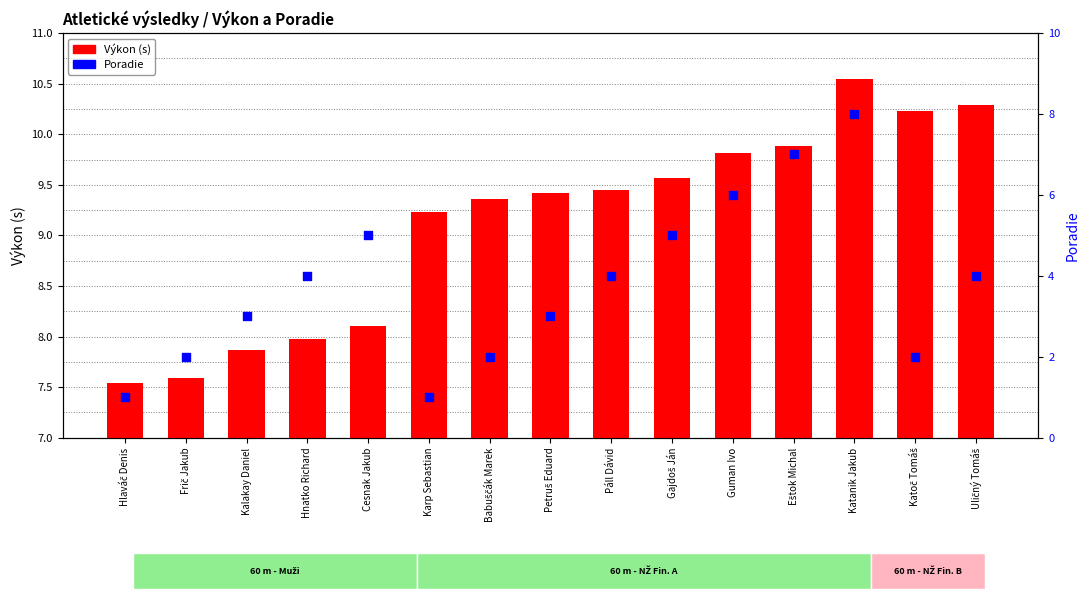

At which category is the sum across all series the highest?

Katanik Jakub